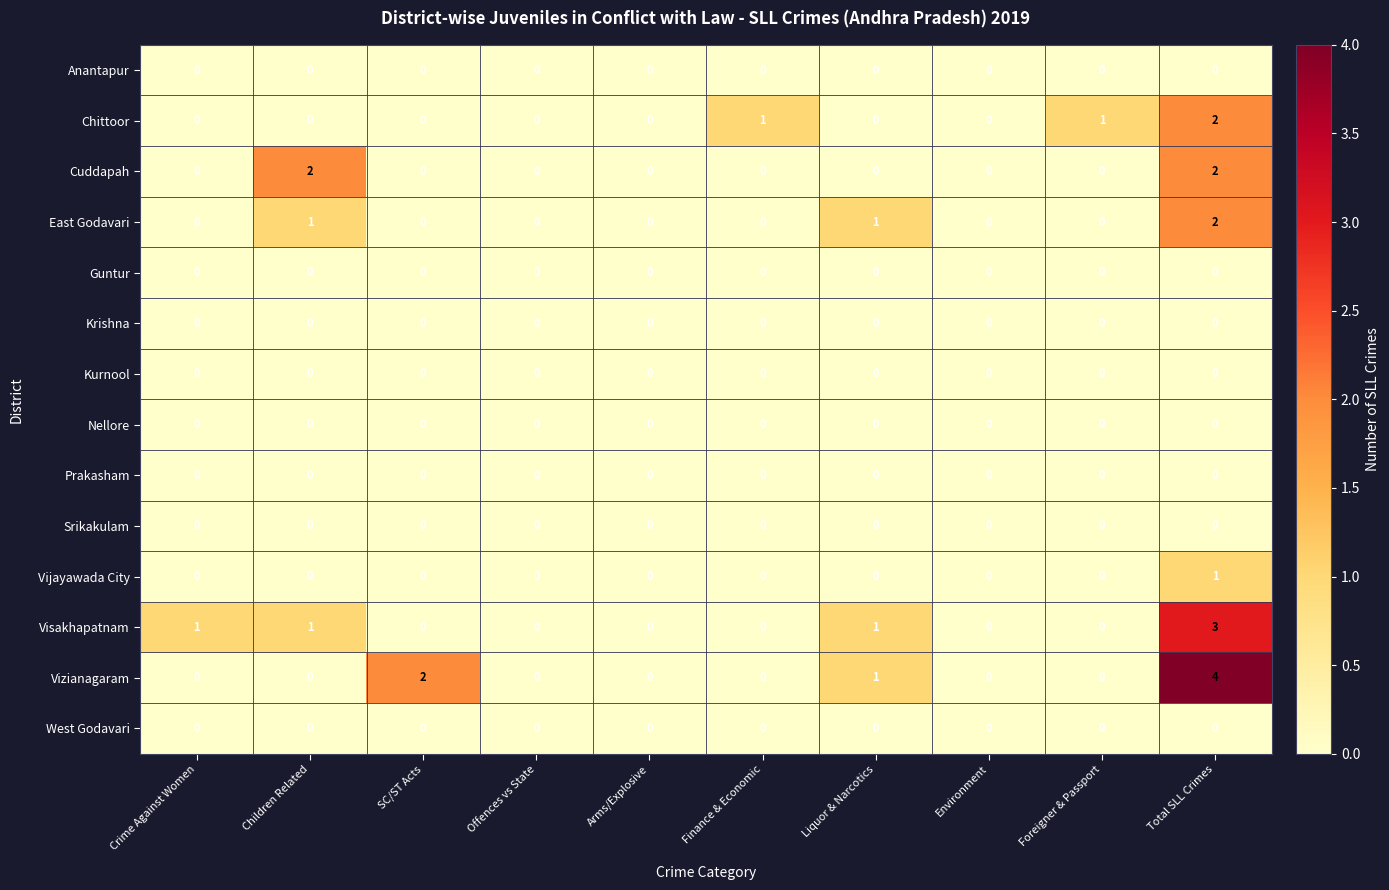

What is the sum of all East Godavari values?

4